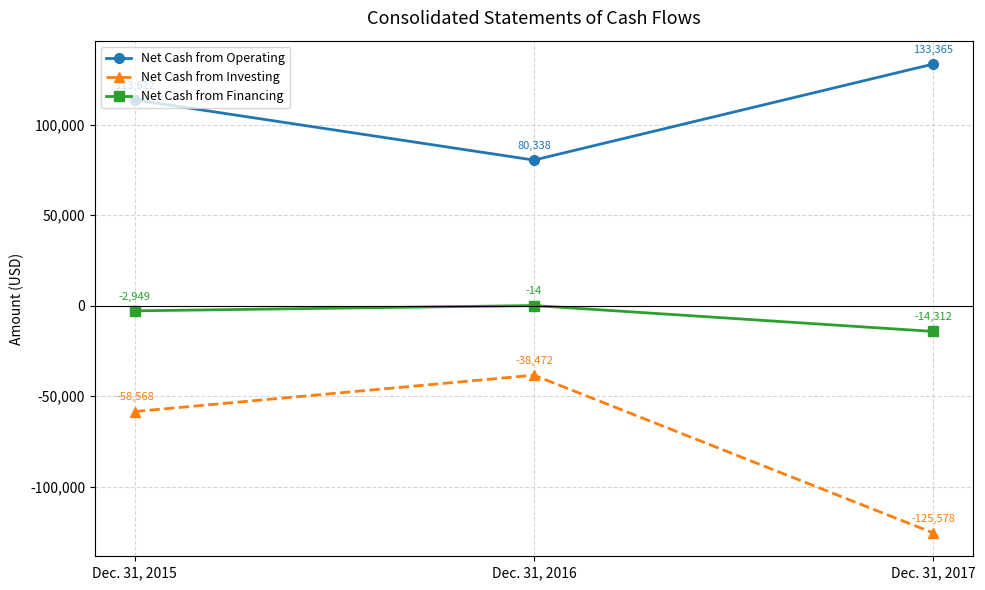

Reading left to right, extract all data points from this chart.

Net Cash from Operating: Dec. 31, 2015=113612	Dec. 31, 2016=80338	Dec. 31, 2017=133365
Net Cash from Investing: Dec. 31, 2015=-58568	Dec. 31, 2016=-38472	Dec. 31, 2017=-125578
Net Cash from Financing: Dec. 31, 2015=-2949	Dec. 31, 2016=-14	Dec. 31, 2017=-14312